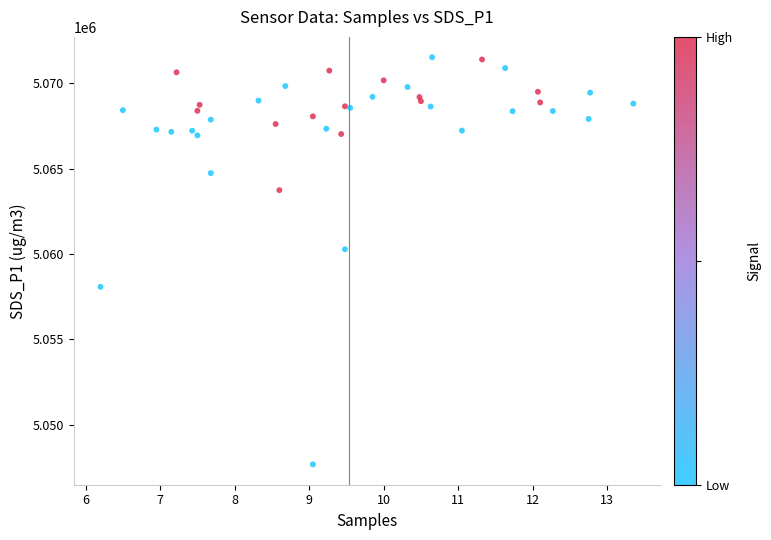

What Y value in the scatter plot is closest to 5059602?

5060277